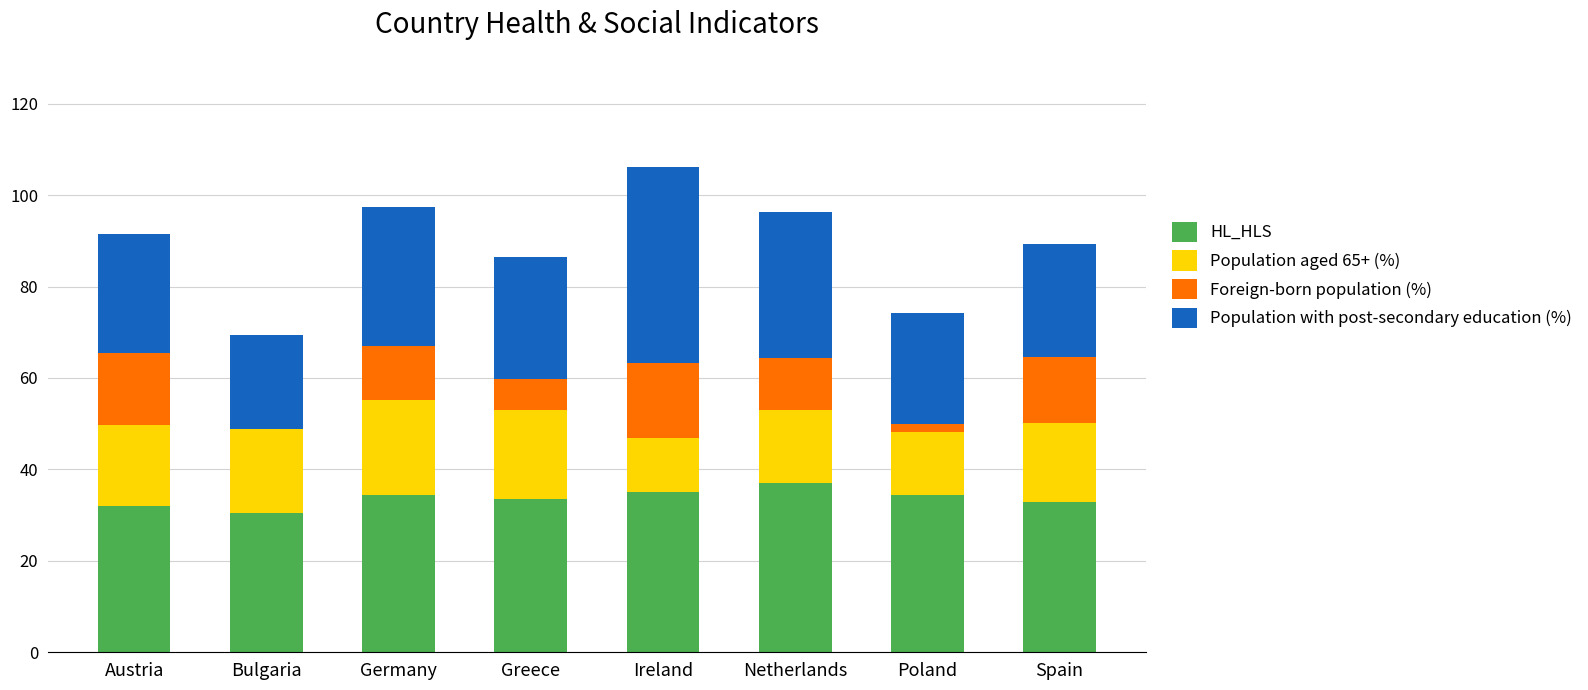

What is the total value across all series at Germany?

97.3